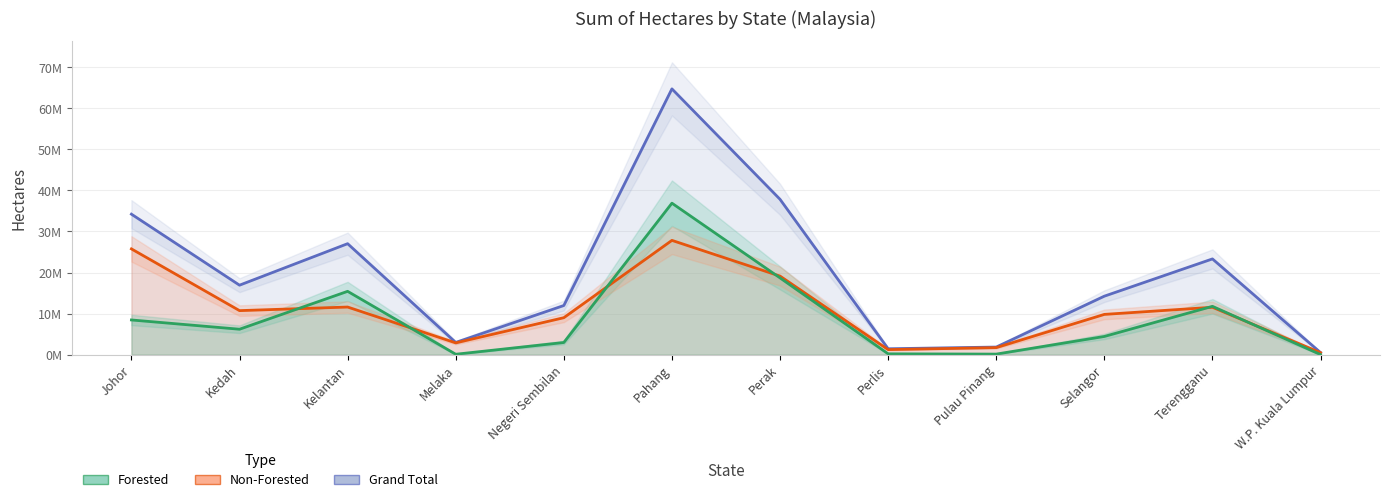

What value does the Non-Forested series have at Terengganu, to the nearest 100?

11544900